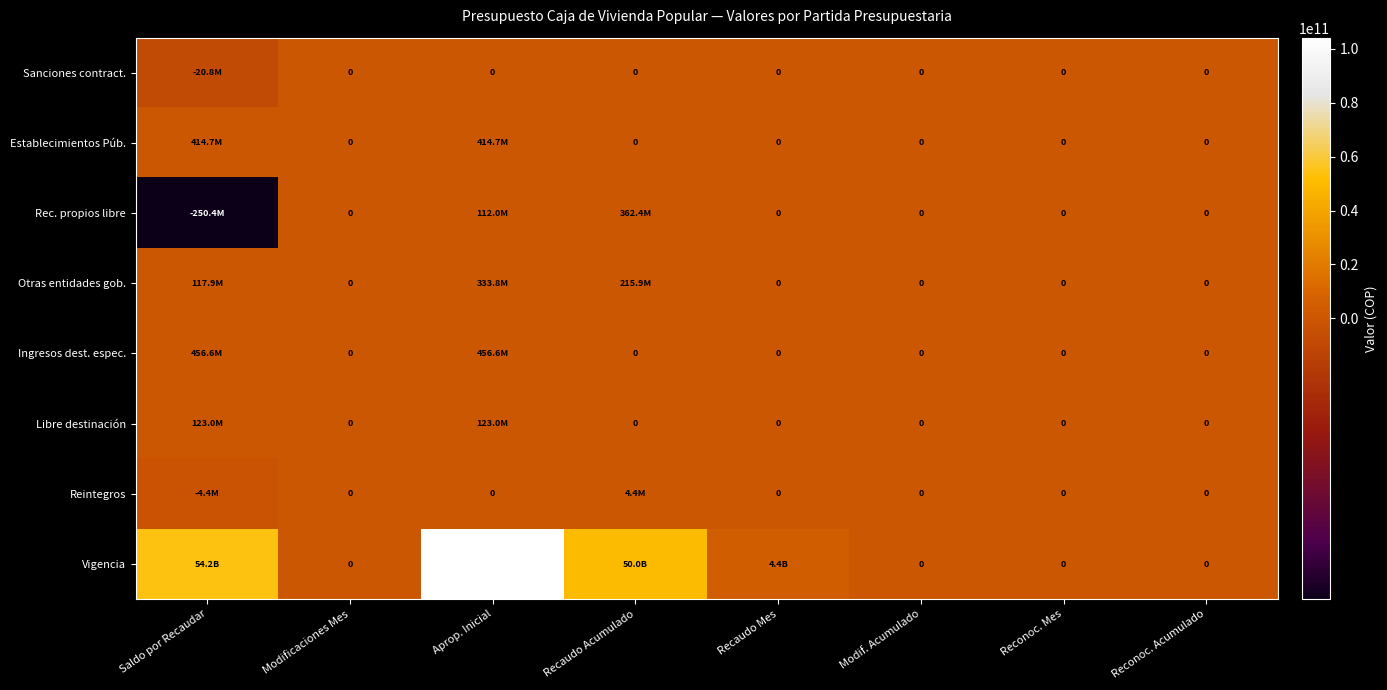

Between Recaudo Acumulado and Reconoc. Mes, which is larger?

Recaudo Acumulado